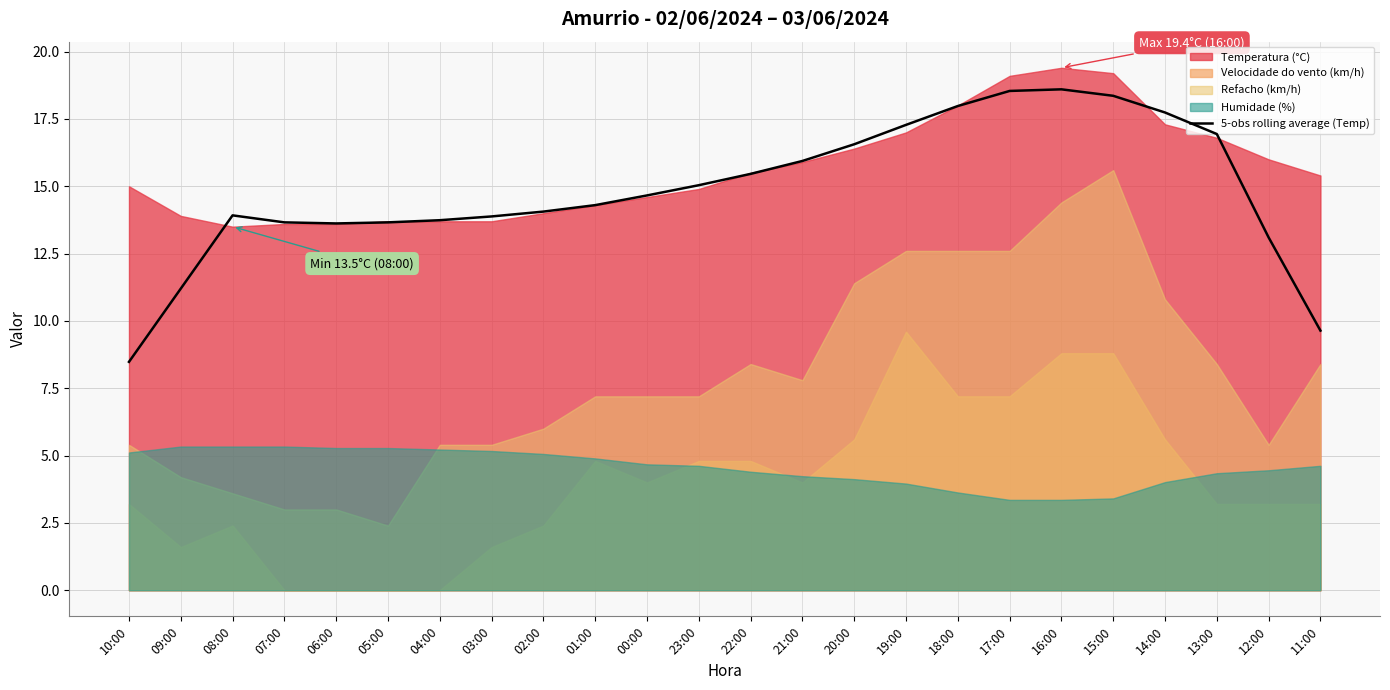

How many interior local valleys (lower than both neighbors) does the data have?

1